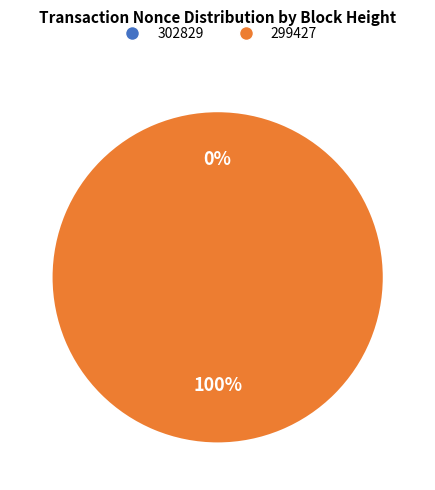

Is there any slice that represents more than half of the pie?

Yes